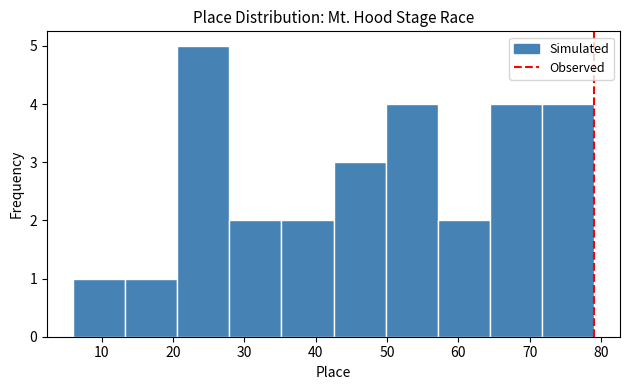

Reading left to right, transcribe this chart: for each bar, give the range it covers on the x-axis and its height. Neither the bar edges nor the heights are printed on the chart, so give them approximately, as read against the axes.

6.0 to 13.3: 1
13.3 to 20.6: 1
20.6 to 27.9: 5
27.9 to 35.2: 2
35.2 to 42.5: 2
42.5 to 49.8: 3
49.8 to 57.1: 4
57.1 to 64.4: 2
64.4 to 71.7: 4
71.7 to 79.0: 4